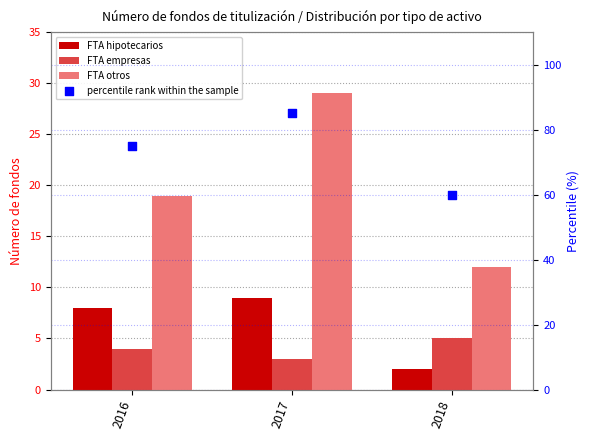

Is the value of FTA otros at 2017 greater than the value of FTA empresas at 2017?

Yes